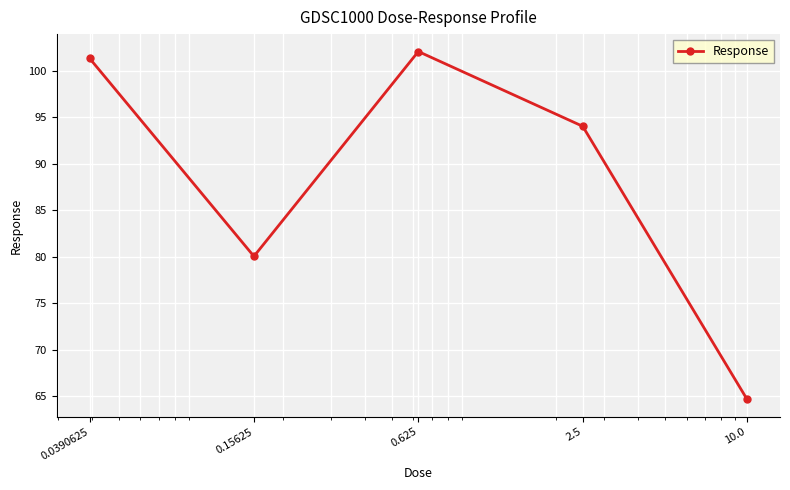

How many interior local peaks (higher than both neighbors) does the data have?

1